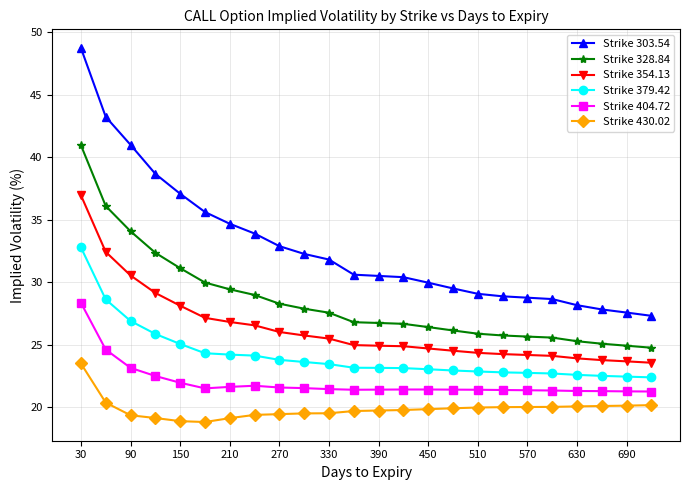

What is the highest value of the Strike 328.84 series?

41.0